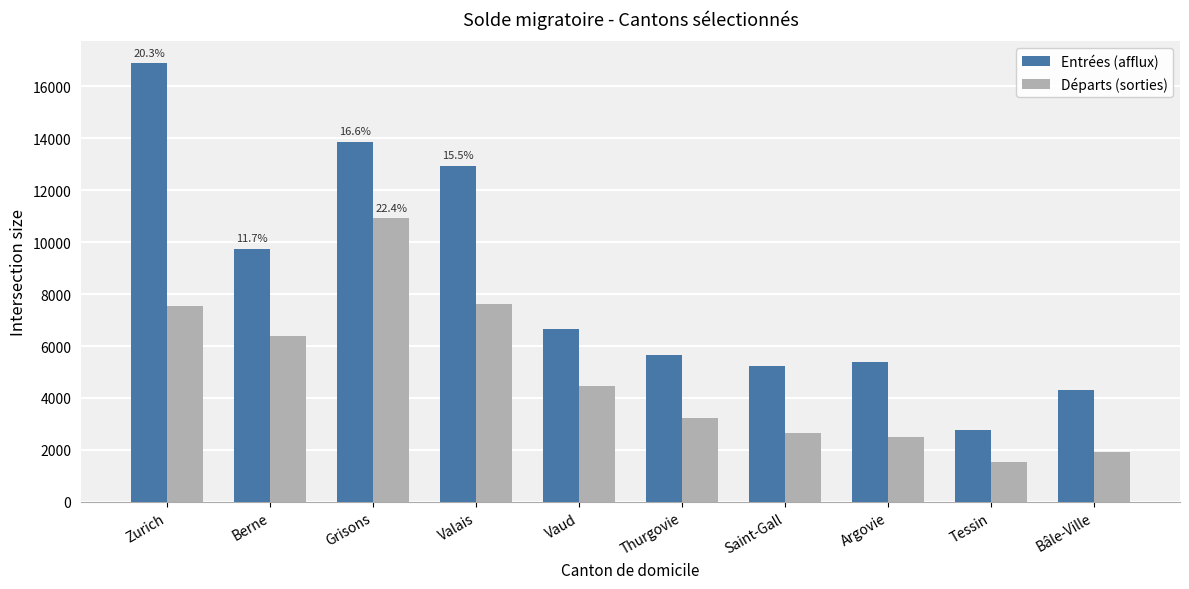

The value of Entrées (afflux) at Valais is 12952. True or false?

True